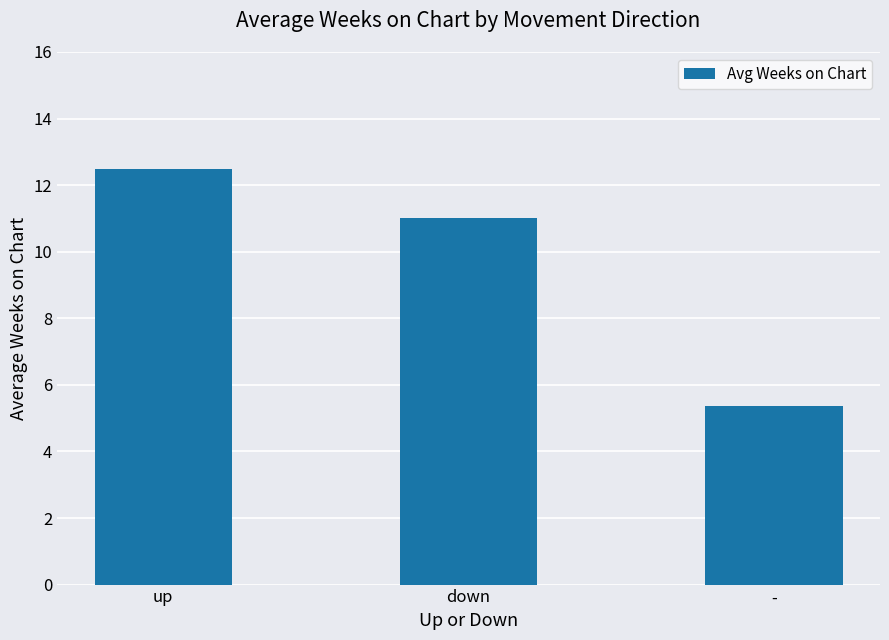

What is the sum of all values?

28.9